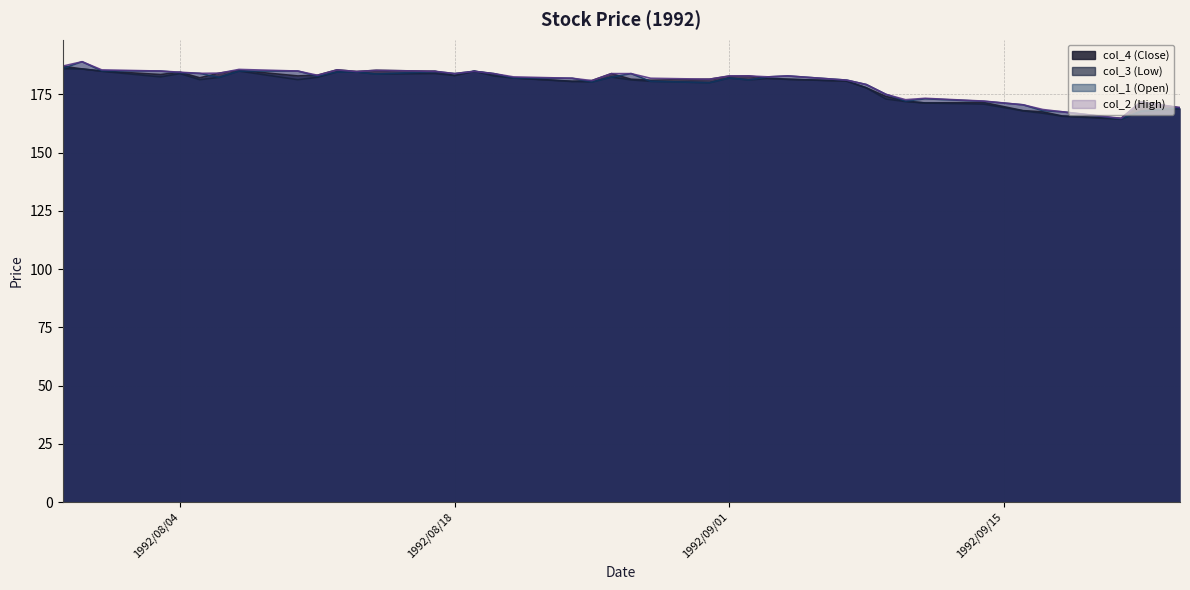

Rank the categories by col_2 (High) value from highest to lowest.

1992/07/30, 1992/07/29, 1992/08/07, 1992/07/31, 1992/08/12, 1992/08/14, 1992/08/03, 1992/08/10, 1992/08/17, 1992/08/19, 1992/08/13, 1992/08/04, 1992/08/06, 1992/08/05, 1992/08/18, 1992/08/20, 1992/08/26, 1992/08/27, 1992/08/11, 1992/09/01, 1992/09/02, 1992/09/04, 1992/08/21, 1992/09/03, 1992/08/24, 1992/08/28, 1992/08/31, 1992/09/07, 1992/08/25, 1992/09/08, 1992/09/09, 1992/09/11, 1992/09/10, 1992/09/14, 1992/09/22, 1992/09/16, 1992/09/24, 1992/09/17, 1992/09/18, 1992/09/21